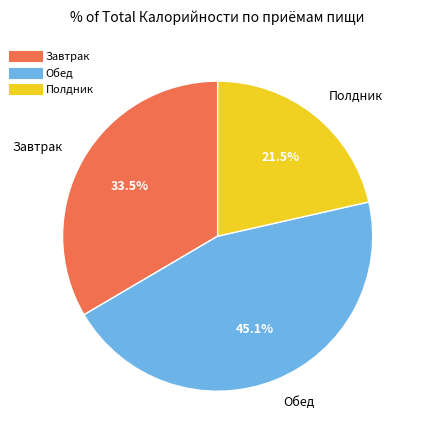

Is there any slice that represents more than half of the pie?

No